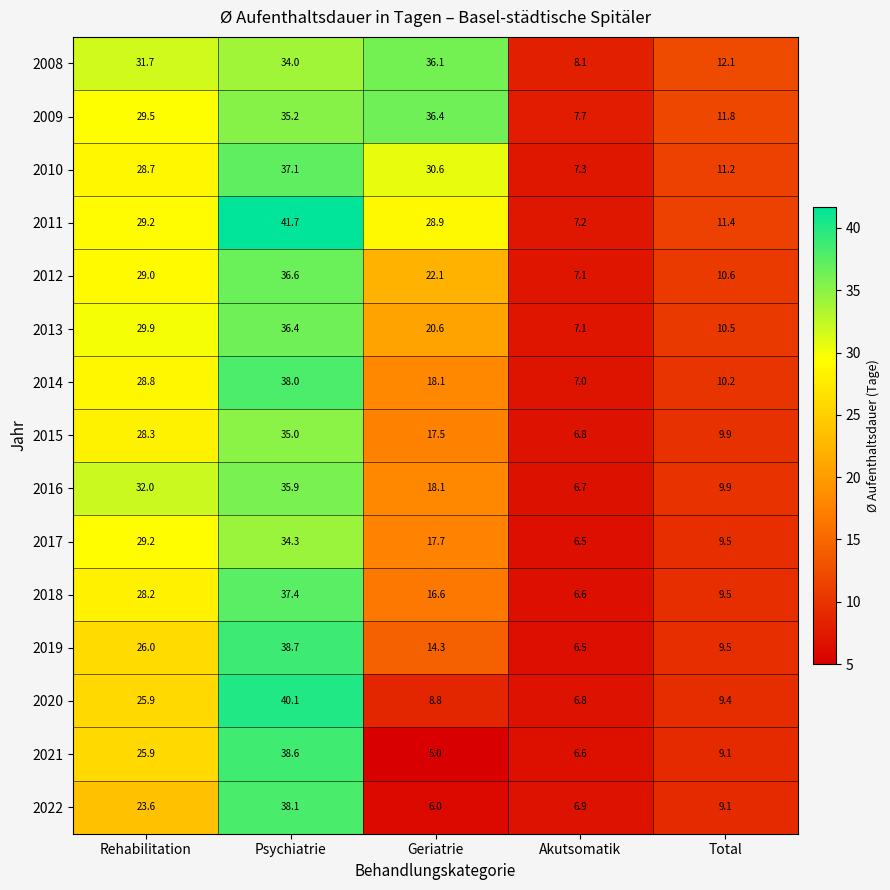

Rank the categories by 2015 value from lowest to highest.

Akutsomatik, Total, Geriatrie, Rehabilitation, Psychiatrie